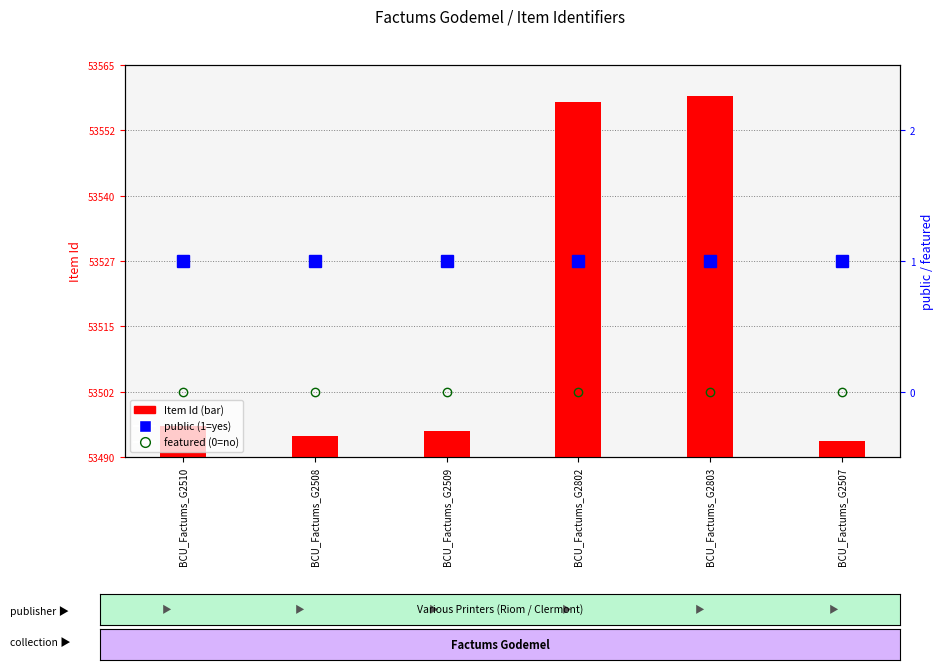

At how many categories does at least one series exceed 17589?

6